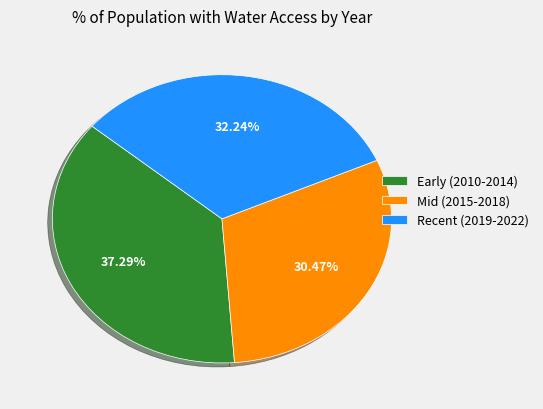

Do Mid (2015-2018) and Recent (2019-2022) together represent more than half of the pie?

Yes